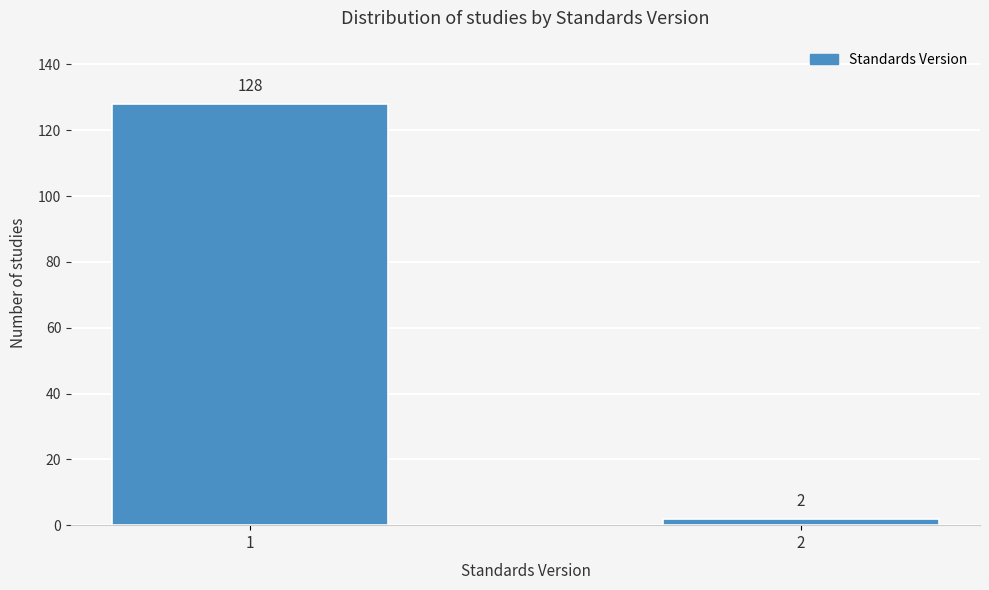

Reading left to right, extract all data points from this chart.

1=128	2=2